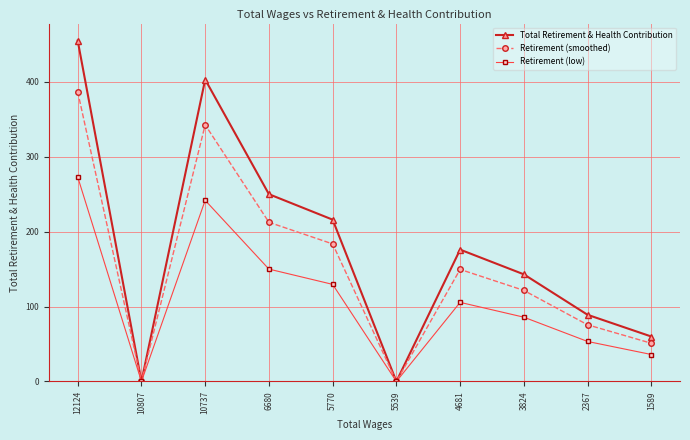

What is the spread (max minus min) of values at 4681?

70.4